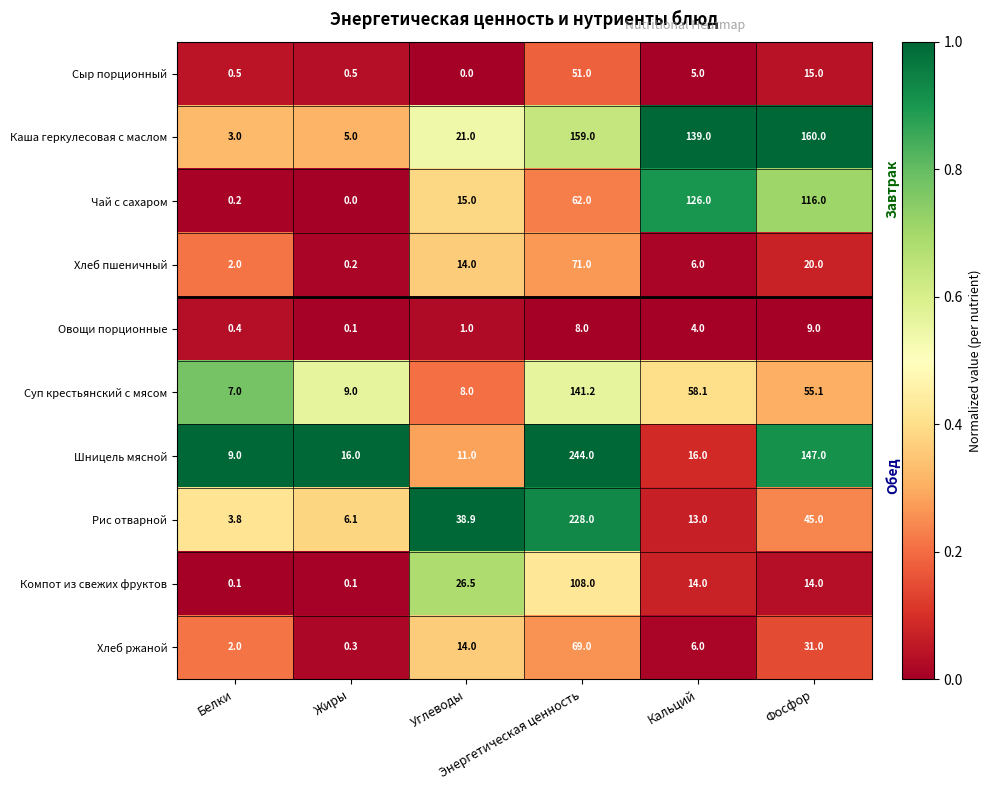

At which category is the sum across all series the highest?

Энергетическая ценность